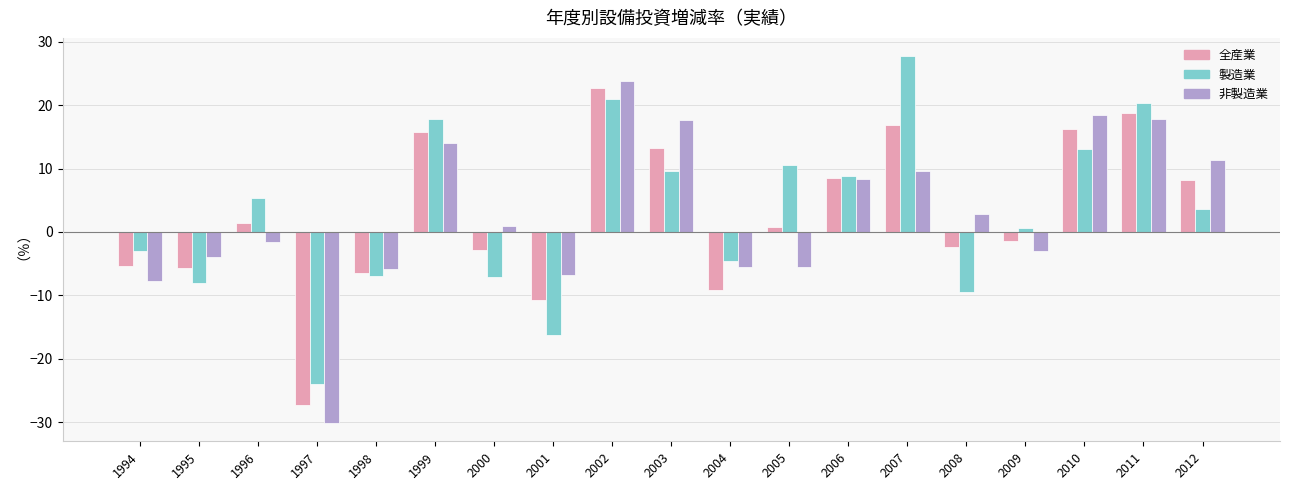

True or false: 製造業 has a value of -4.6 at 2004.

True